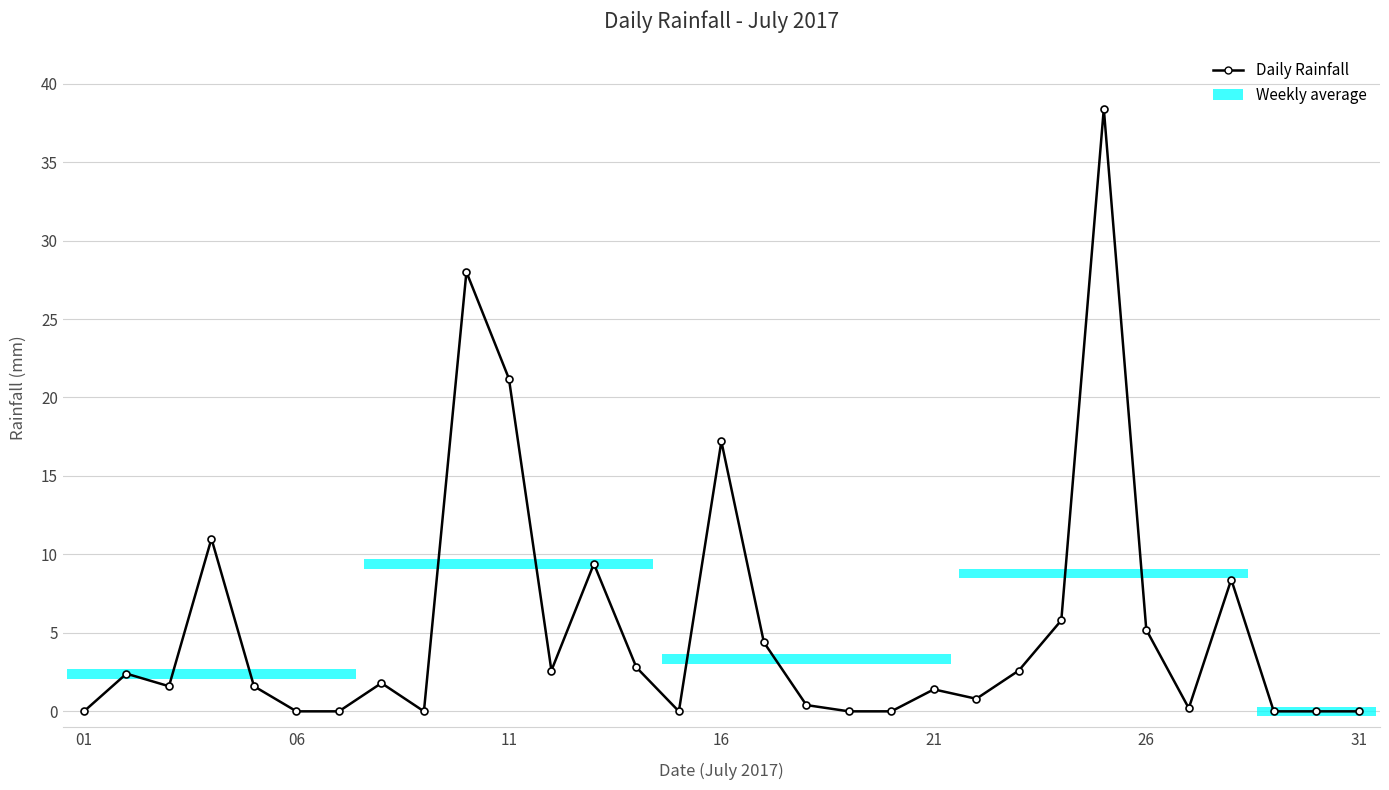

How many data points does each series have?

31